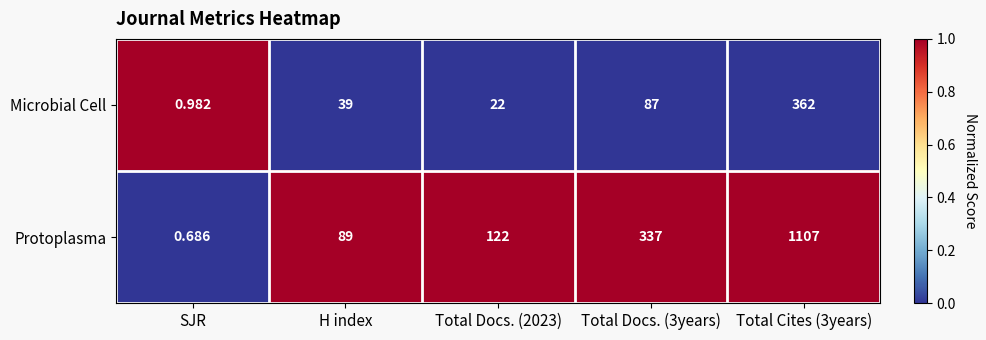

Between SJR and H index, which series saw the biggest shift?

Protoplasma